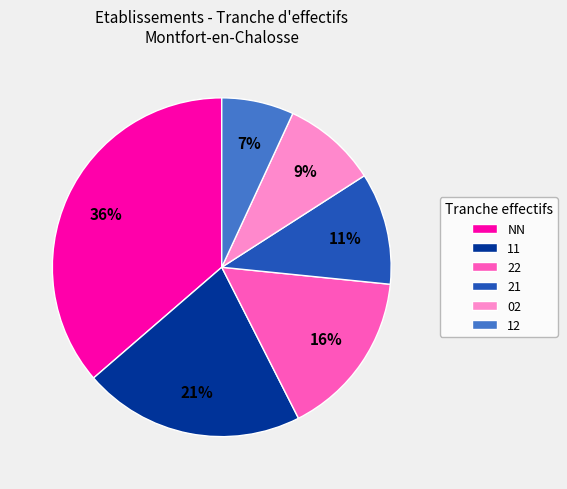

Is it true that 02 is 1% of the pie?

False